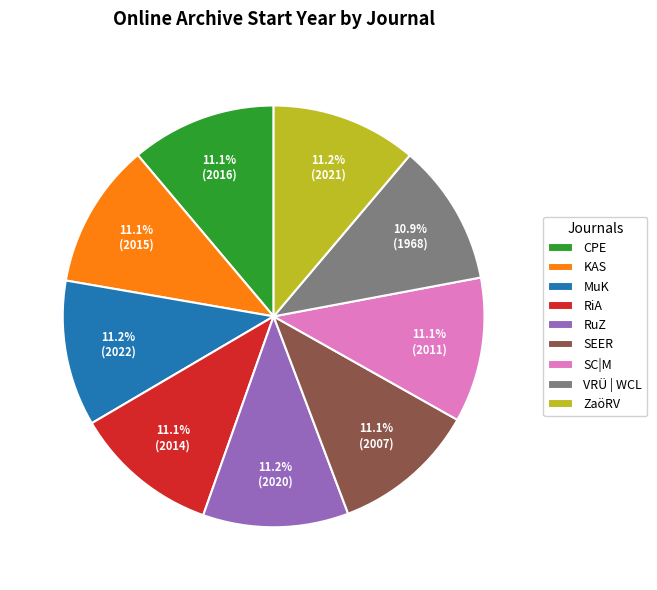

Do RiA and CPE together represent more than half of the pie?

No